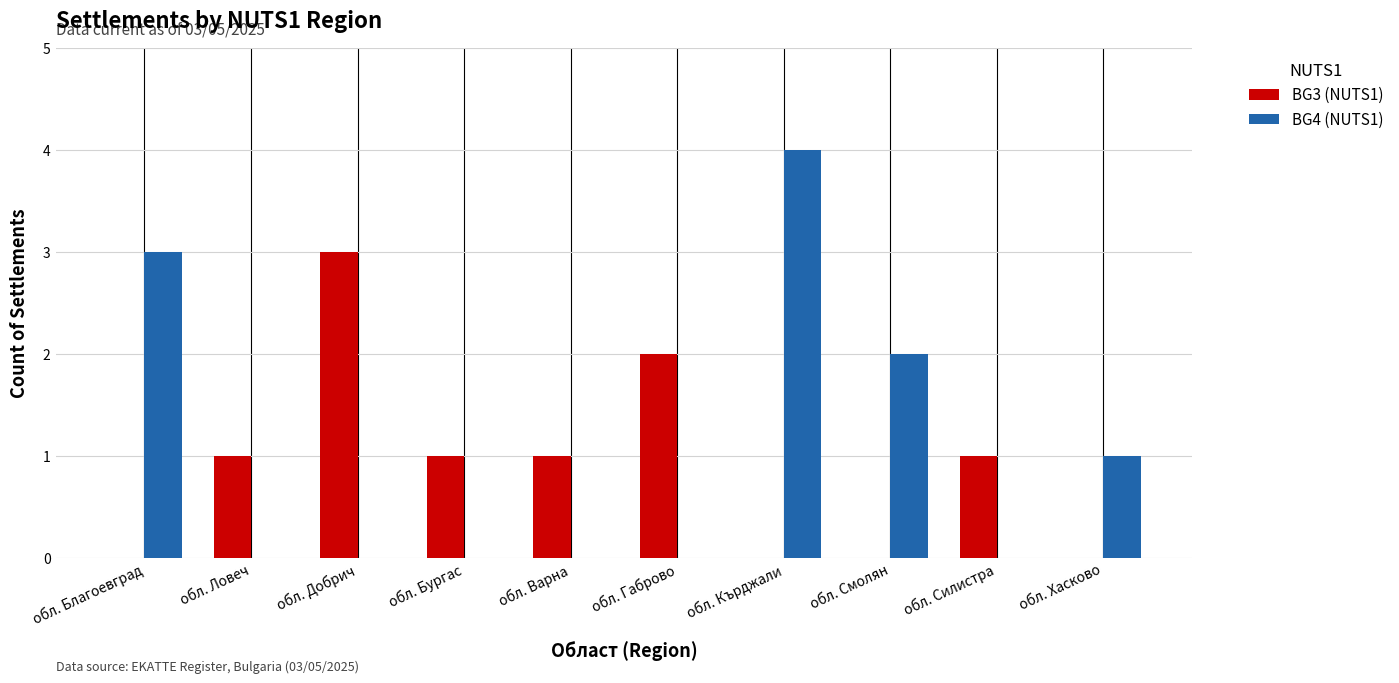

What is the maximum value for BG3 (NUTS1)?

3